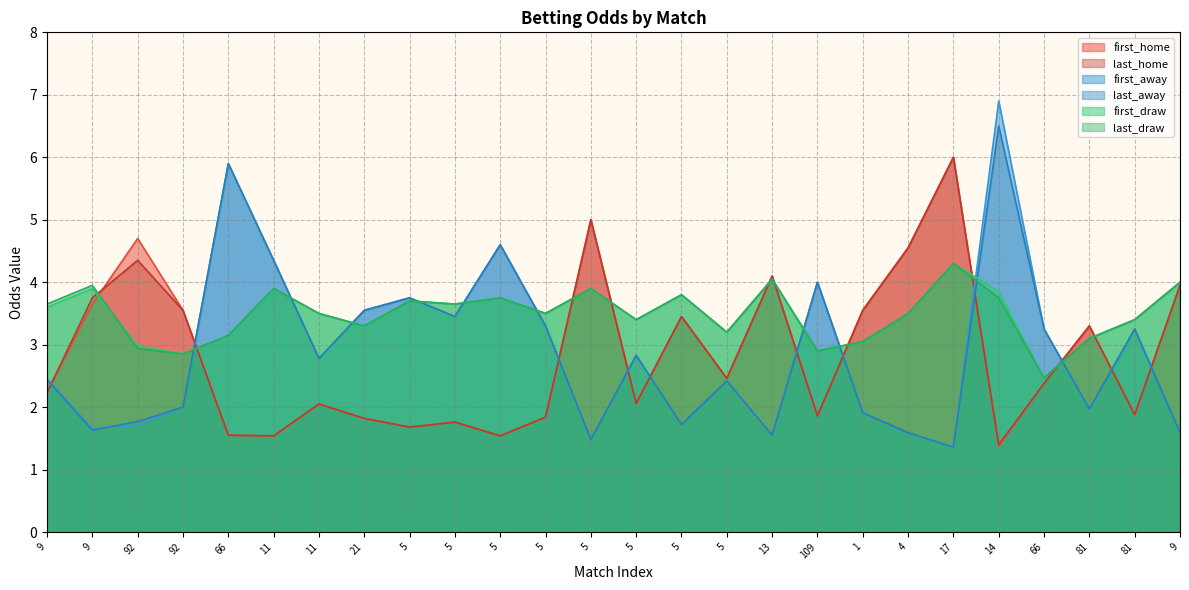

How many lines are shown in the chart?

6